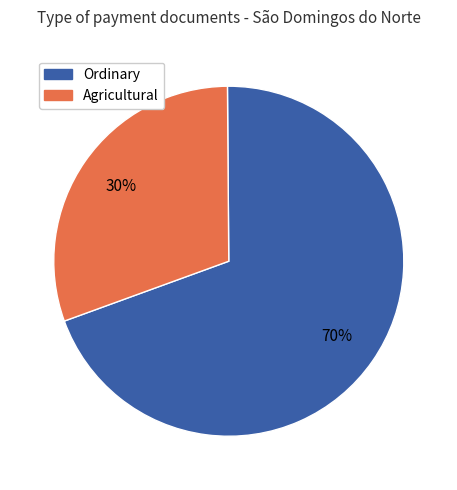

Does any single category account for the majority?

Yes